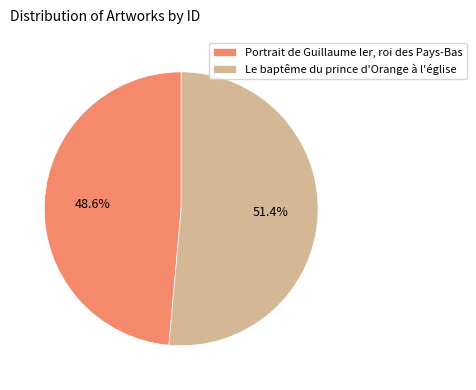

What is the ratio of the value at Portrait de Guillaume Ier, roi des Pays-Bas to the value at Le baptême du prince d'Orange à l'église?

0.9